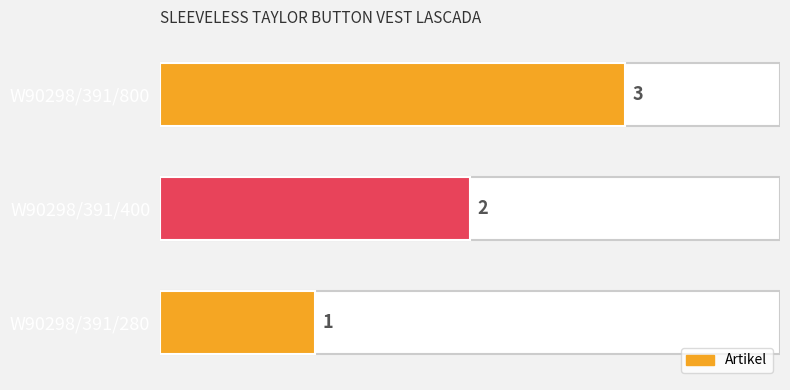

What is the ratio of the value at W90298/391/280 to the value at W90298/391/400?

0.5